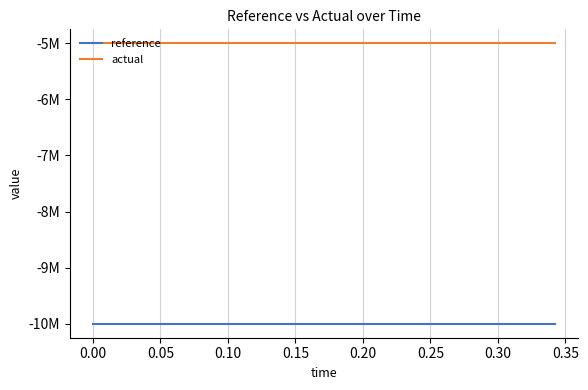

What is the smallest value displayed?

-10000000.0